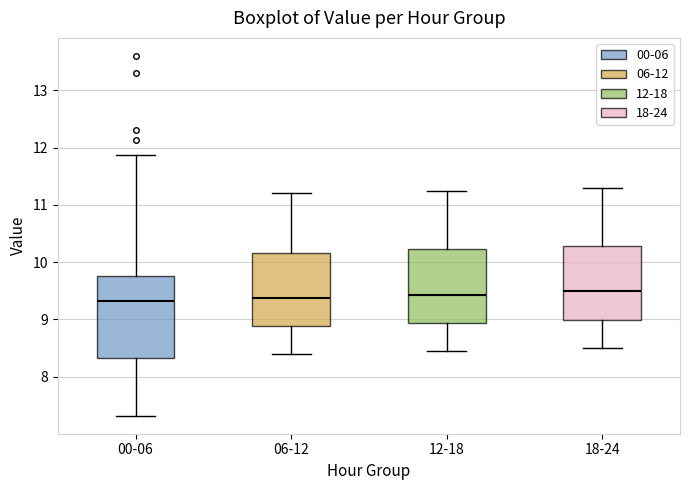

Where does the lower whisker of the box for 12-18 end on the y-axis? The values are not printed on the chart, so give them approximately, as read against the axis.

8.5